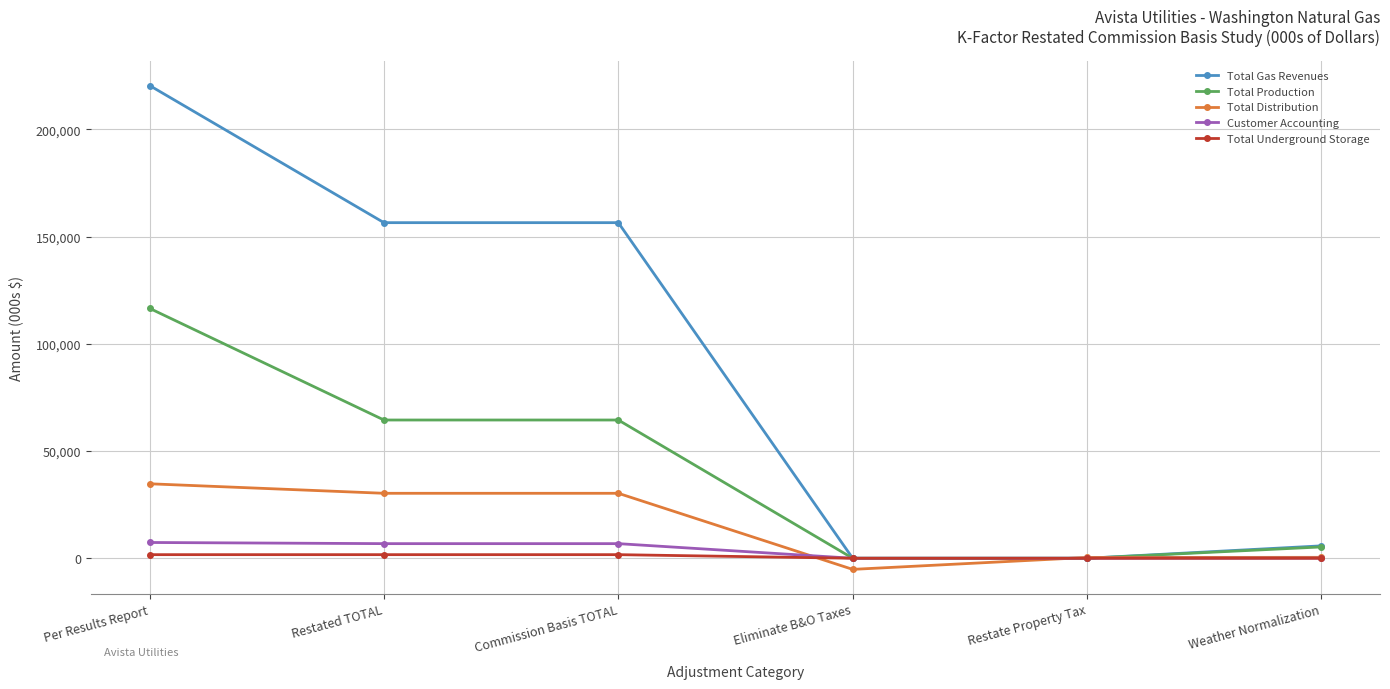

What is the greatest value displayed?

220416